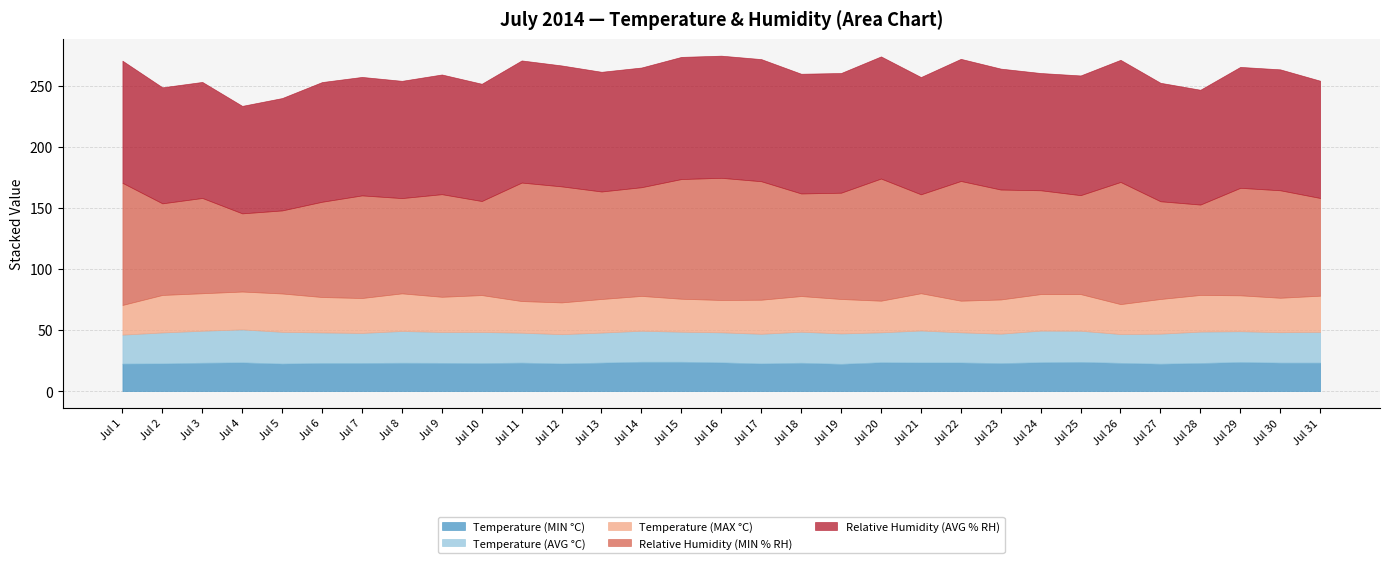

Which series changed the most between Jul 6 and Jul 23?

Relative Humidity (MIN % RH)